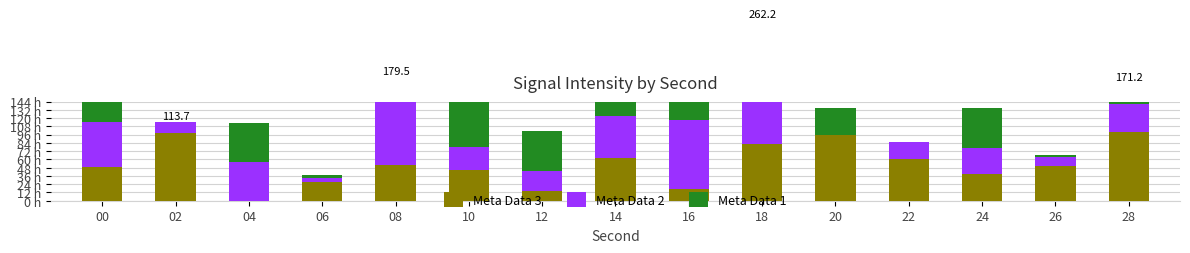

What is the total value across all series at 16?

161.7